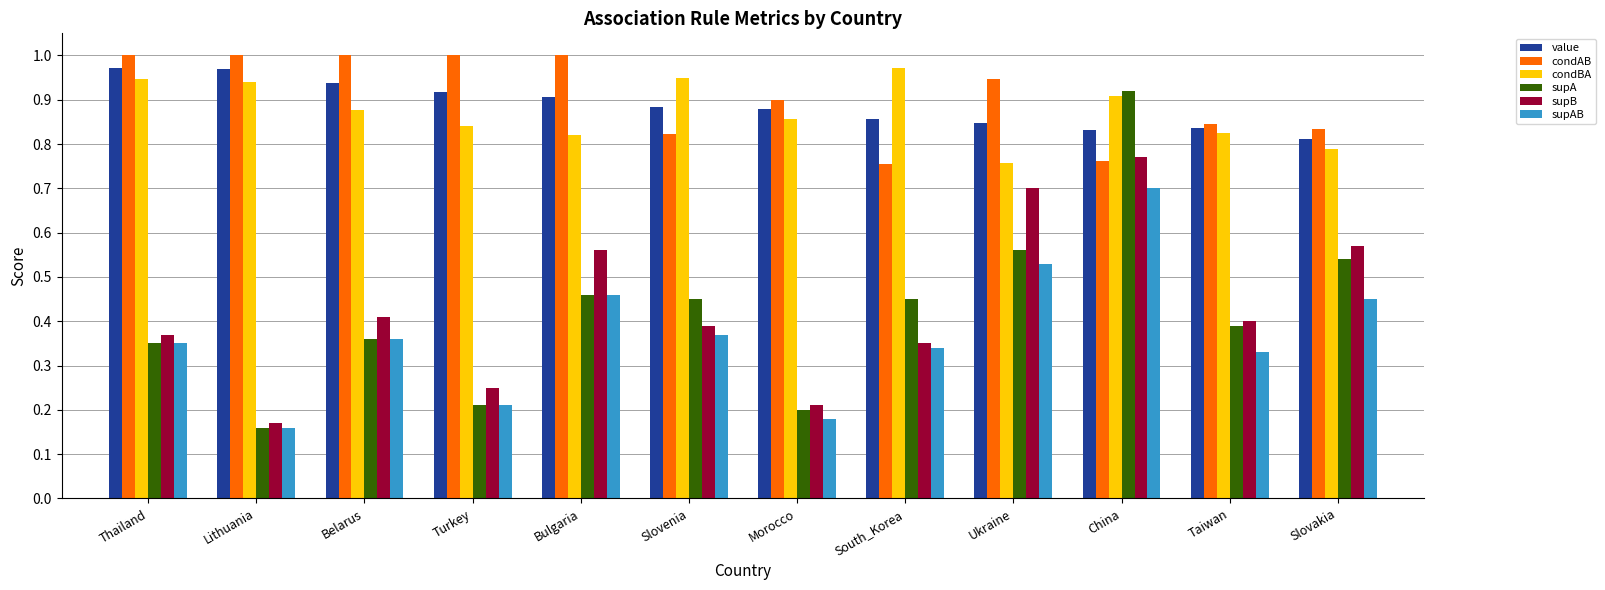

The condBA series shows 1.3 at Belarus. True or false?

False